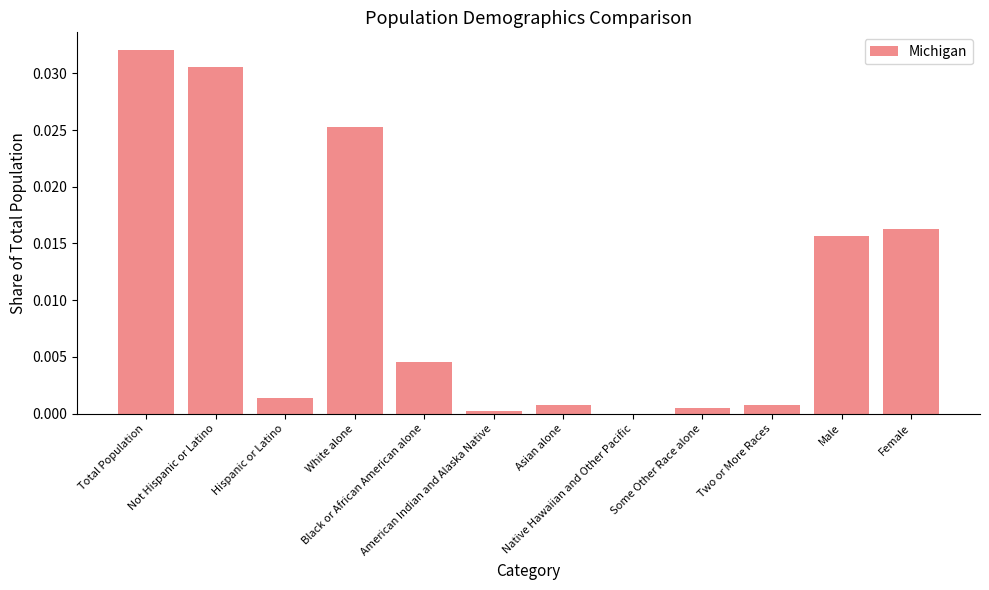

Which category has the highest value across all series?

Total Population